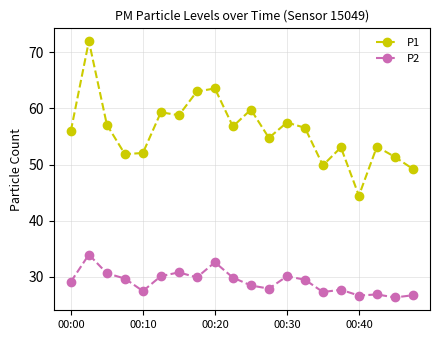

What is the minimum value for P1?

44.5